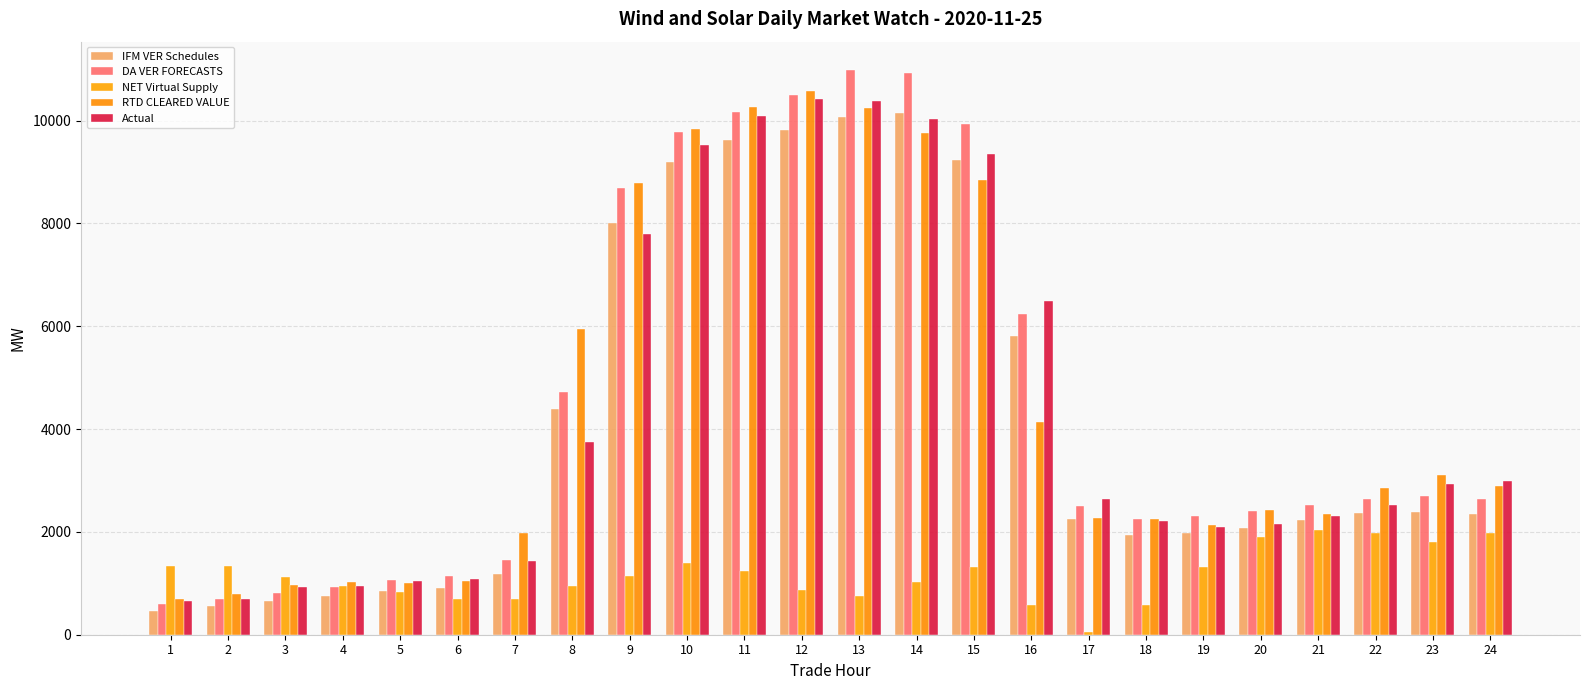

What is the maximum value for DA VER FORECASTS?

10987.6